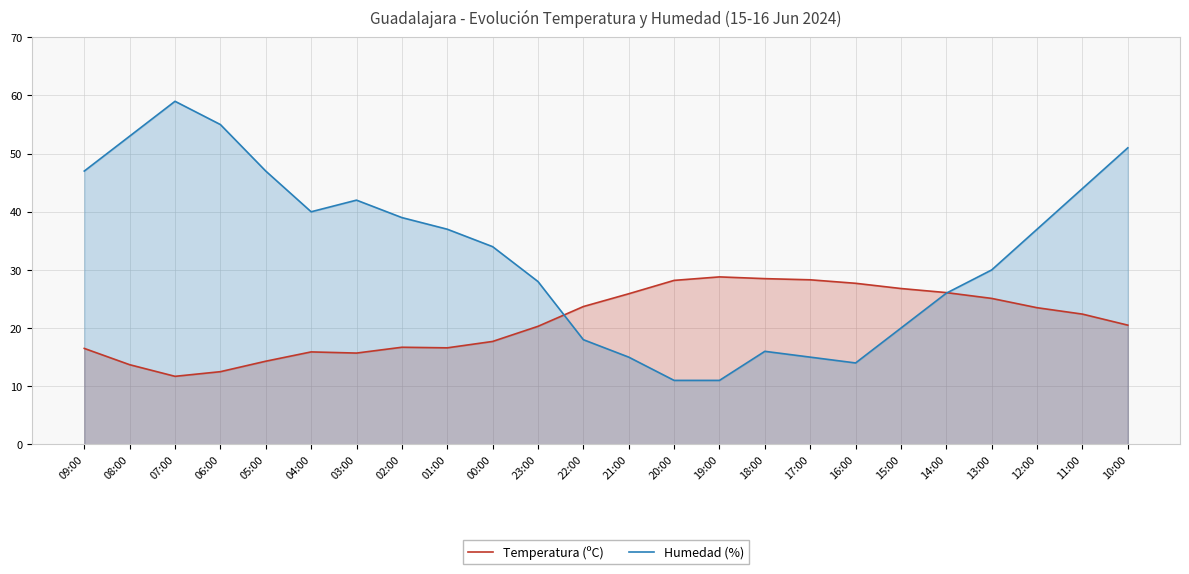

Between which two adjacent categories do Temperatura (ºC) and Humedad (%) first intersect?

23:00 and 22:00